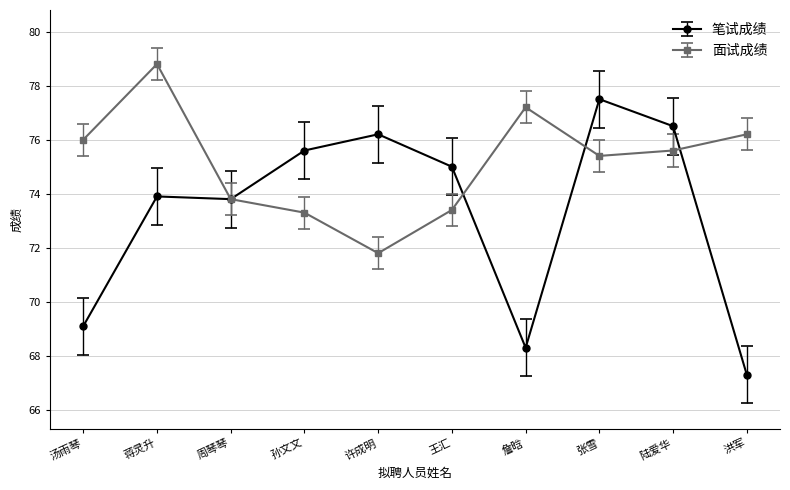

At which category does 面试成绩 reach its first local peak?

蒋灵升